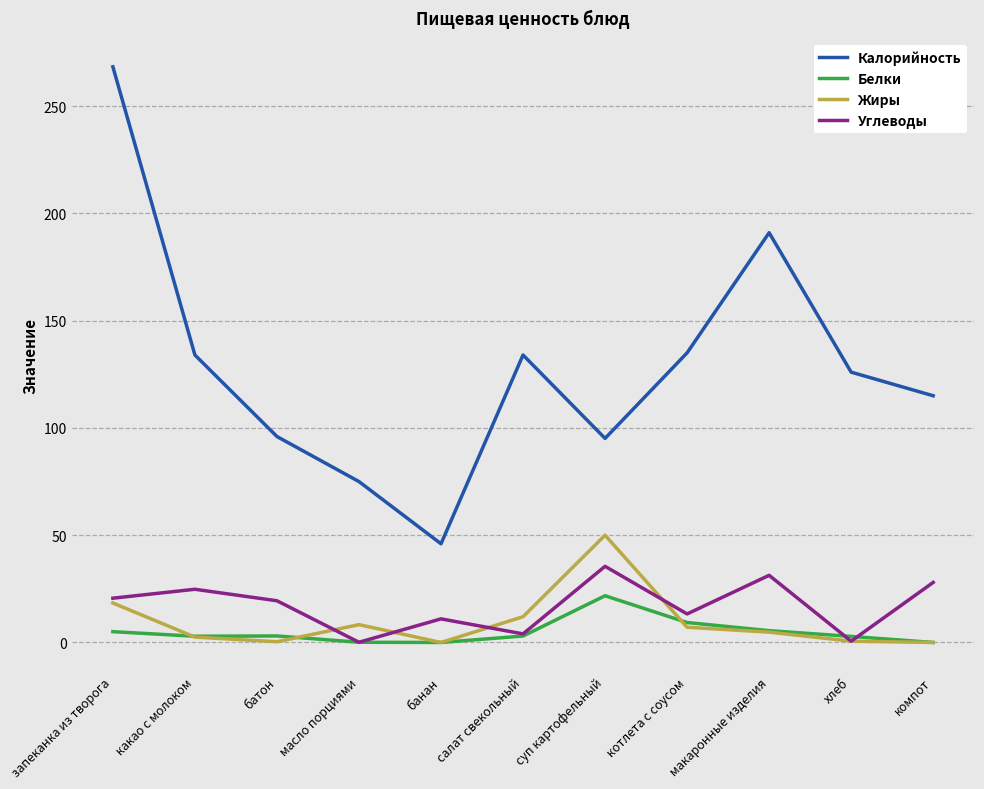

What value does the Калорийность series have at котлета с соусом?

135.0